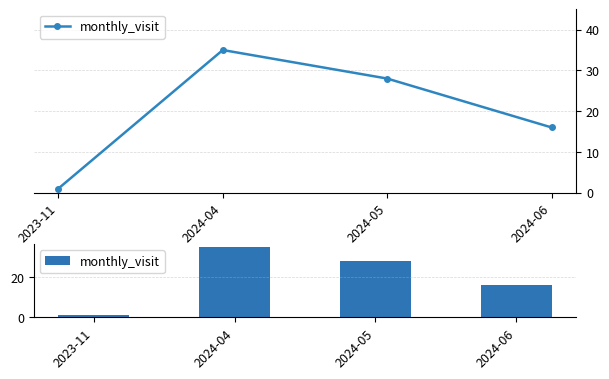

What position from the left is 2023-11?

1